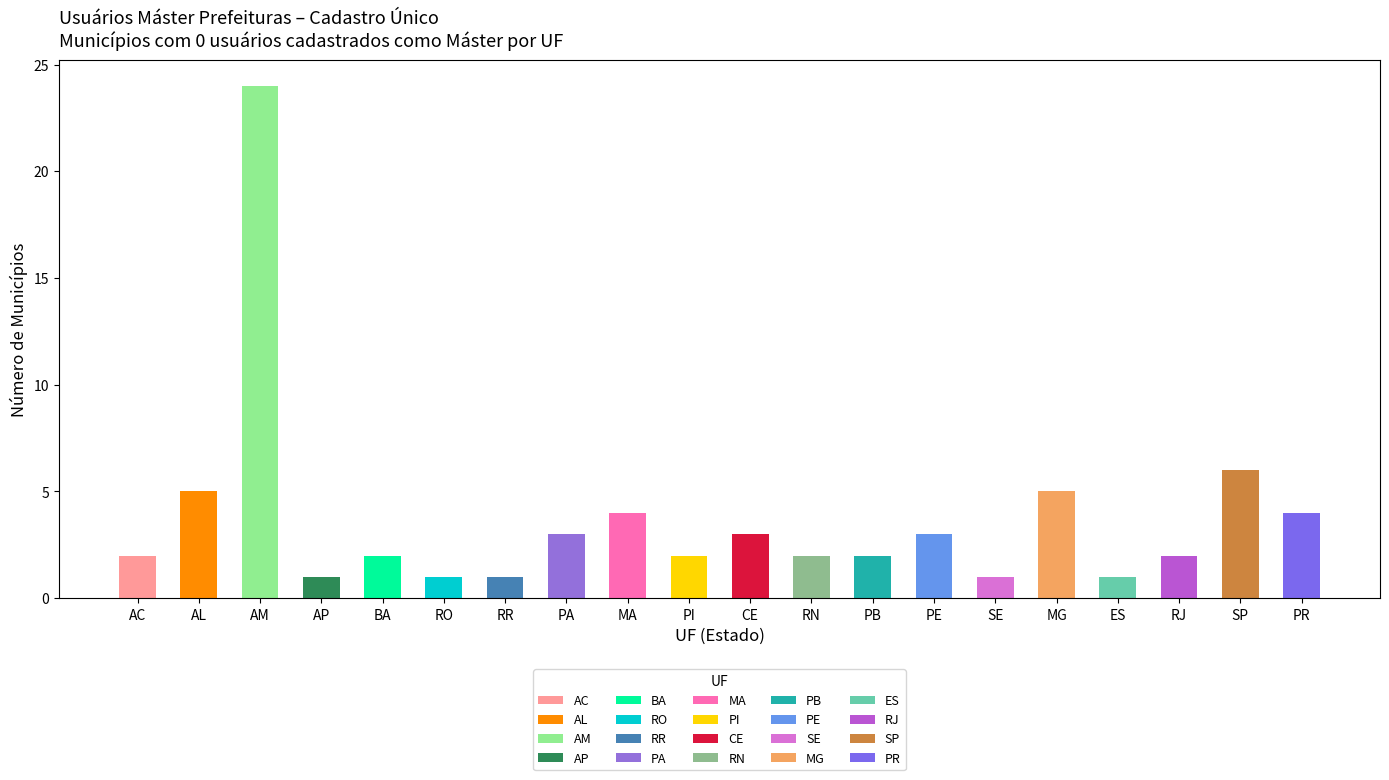

Which category has the highest value across all series?

AM